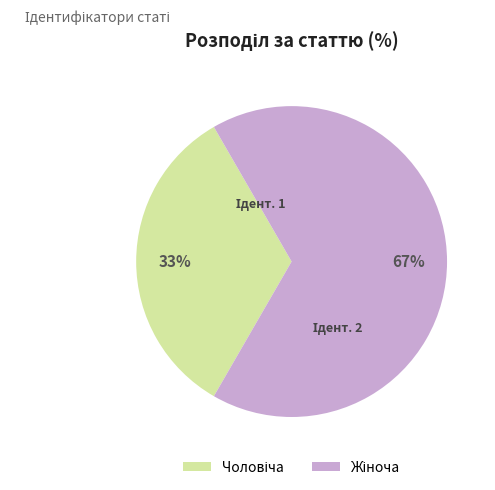

Is there a majority slice in this chart?

Yes